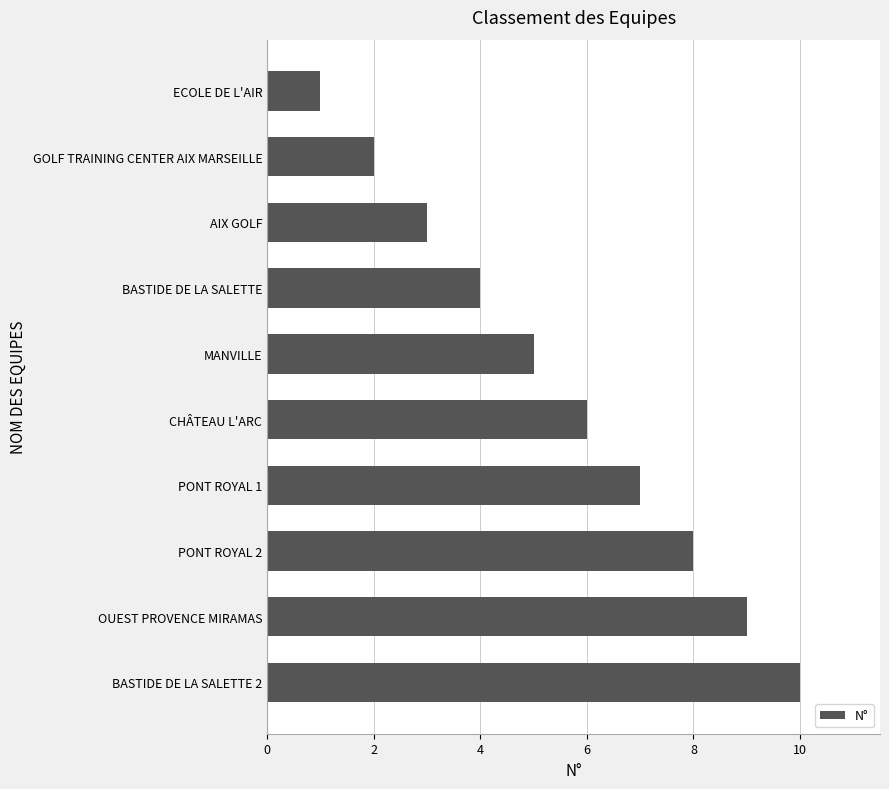

Rank the categories by value from highest to lowest.

BASTIDE DE LA SALETTE 2, OUEST PROVENCE MIRAMAS, PONT ROYAL 2, PONT ROYAL 1, CHÂTEAU L'ARC, MANVILLE, BASTIDE DE LA SALETTE, AIX GOLF, GOLF TRAINING CENTER AIX MARSEILLE, ECOLE DE L'AIR